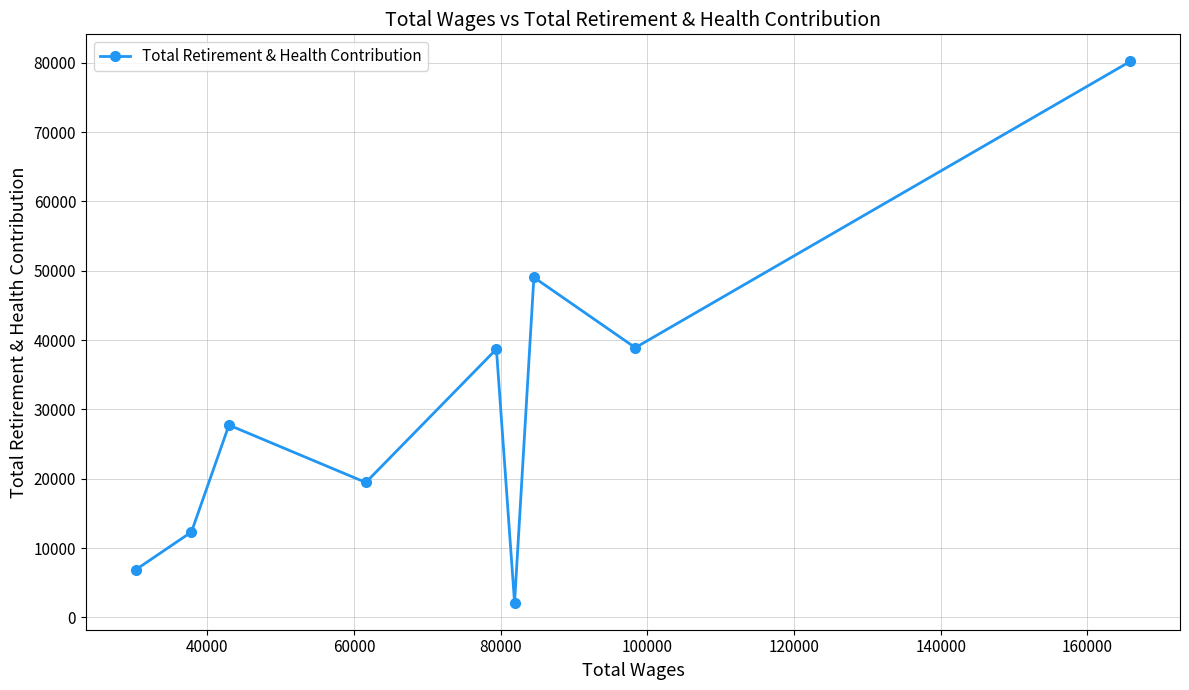

What is the greatest value displayed?

80188